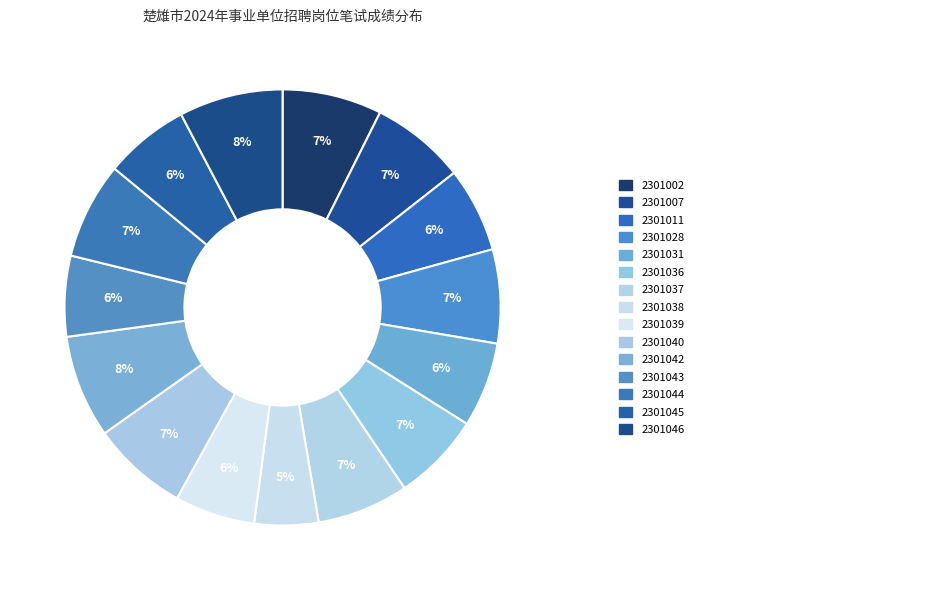

How many segments does this pie chart have?

15